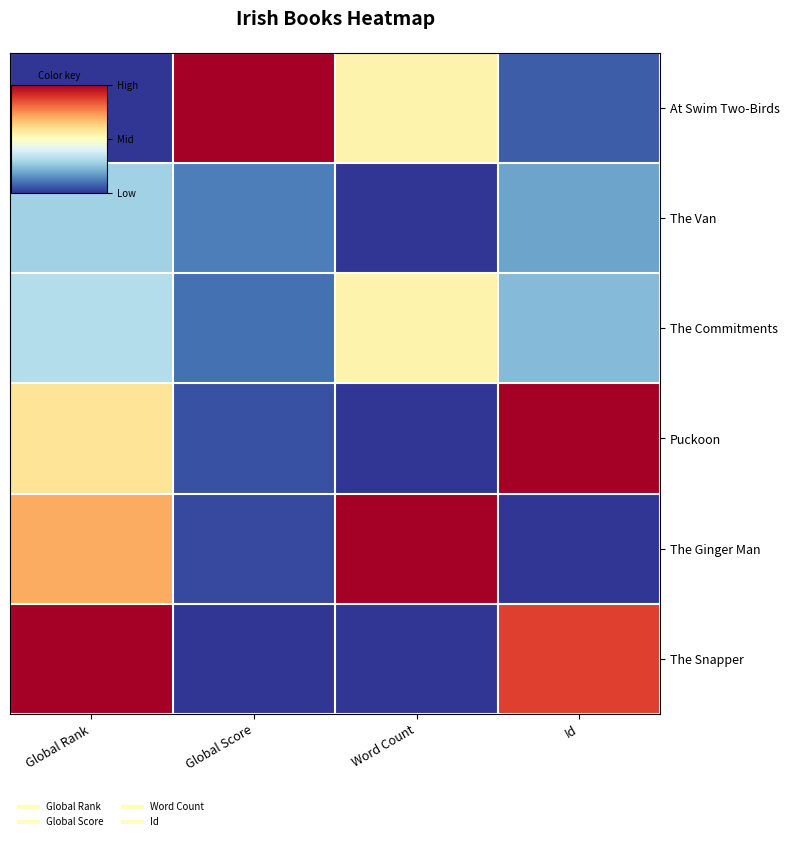

Reading left to right, list all the values displayed in this chart.

At Swim Two-Birds: Global Rank=0.0	Global Score=1.0	Word Count=0.5	Id=0.1
The Van: Global Rank=0.3	Global Score=0.1	Word Count=0.0	Id=0.2
The Commitments: Global Rank=0.3	Global Score=0.1	Word Count=0.5	Id=0.2
Puckoon: Global Rank=0.6	Global Score=0.0	Word Count=0.0	Id=1.0
The Ginger Man: Global Rank=0.7	Global Score=0.0	Word Count=1.0	Id=0.0
The Snapper: Global Rank=1.0	Global Score=0.0	Word Count=0.0	Id=0.9